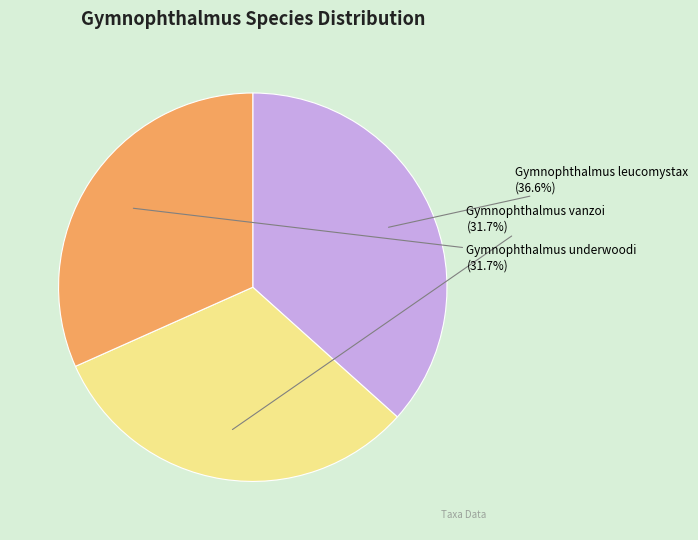

Which slice is the smallest?

Gymnophthalmus underwoodi